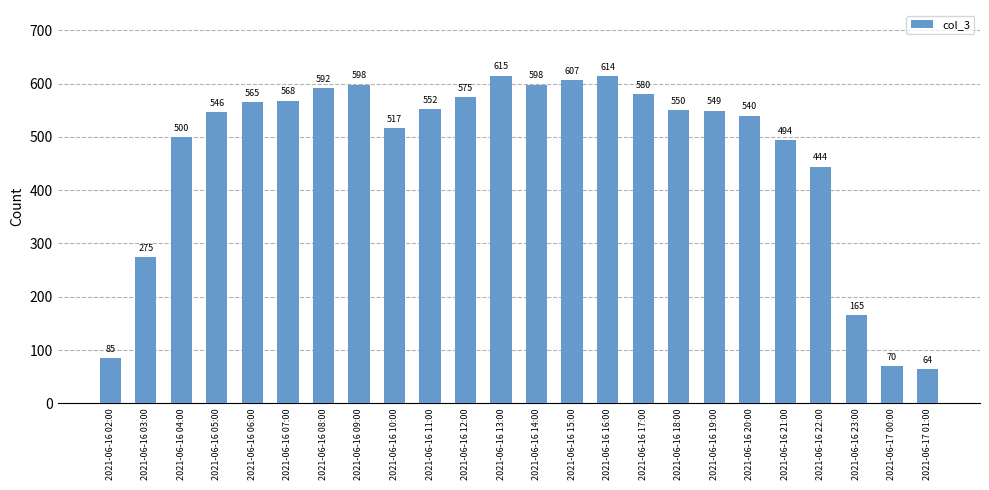

The chart shows a value of 444 at 2021-06-16 22:00. True or false?

True